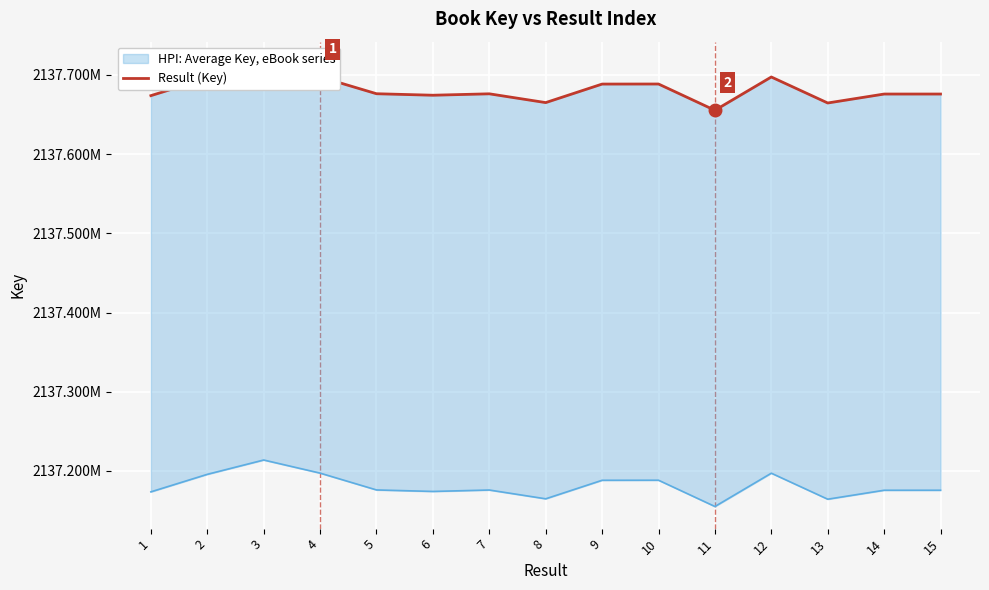

What value does the data have at 4, to the nearest 100?

2137697300